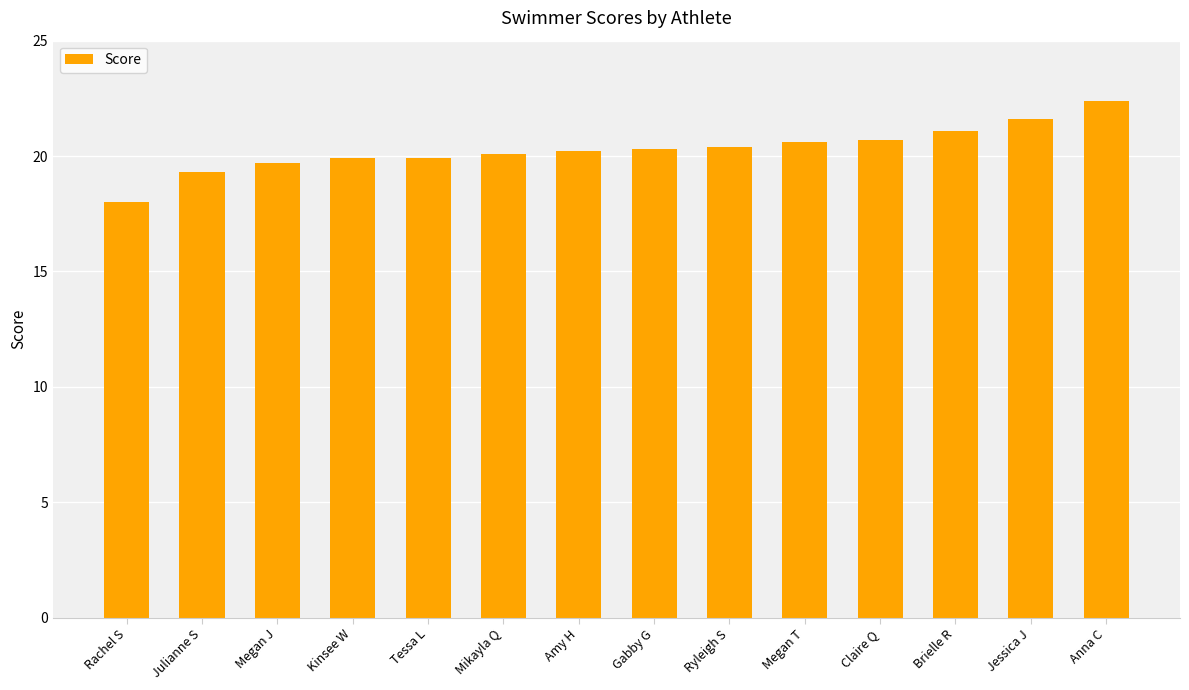

Read the value at Mikayla Q.

20.1